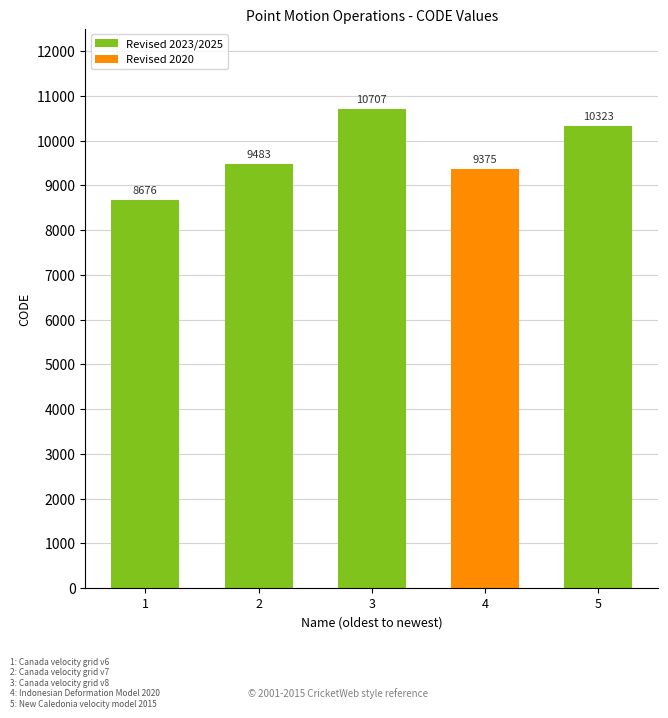

Between 5 and 3, which is larger?

3